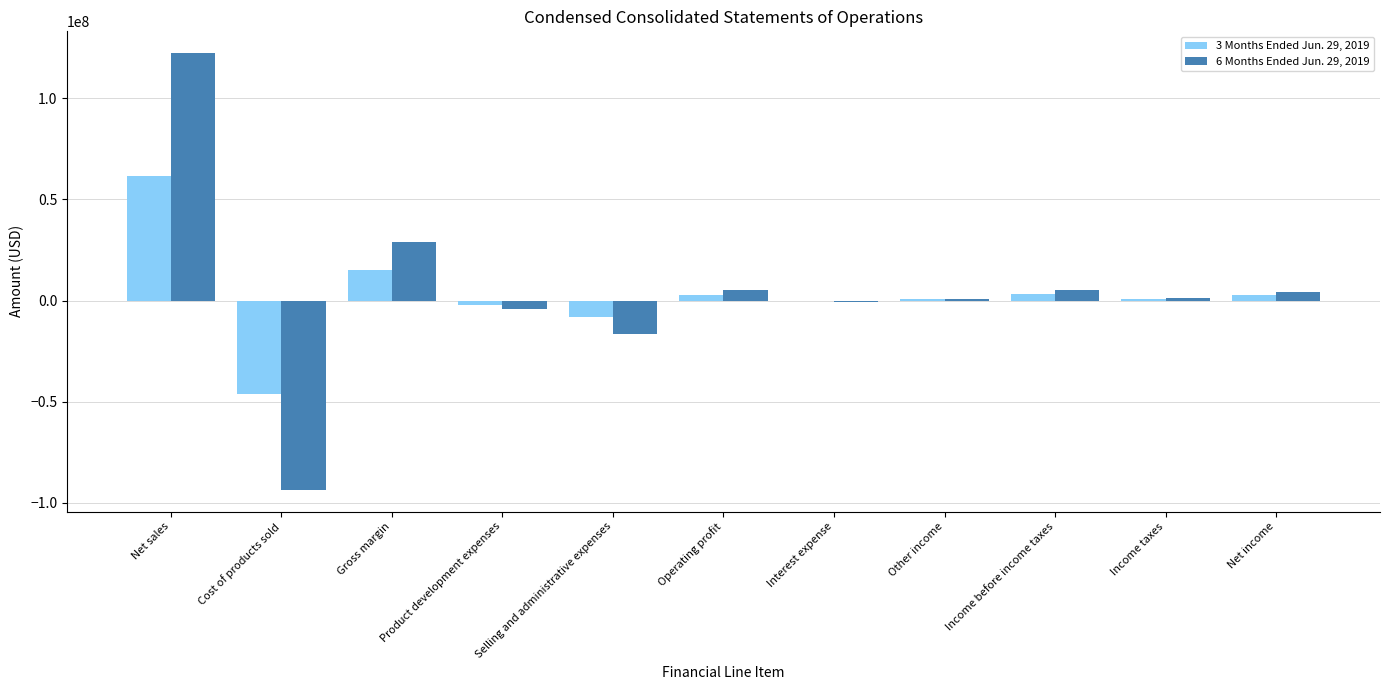

Which category has the highest value in the 6 Months Ended Jun. 29, 2019 series?

Net sales